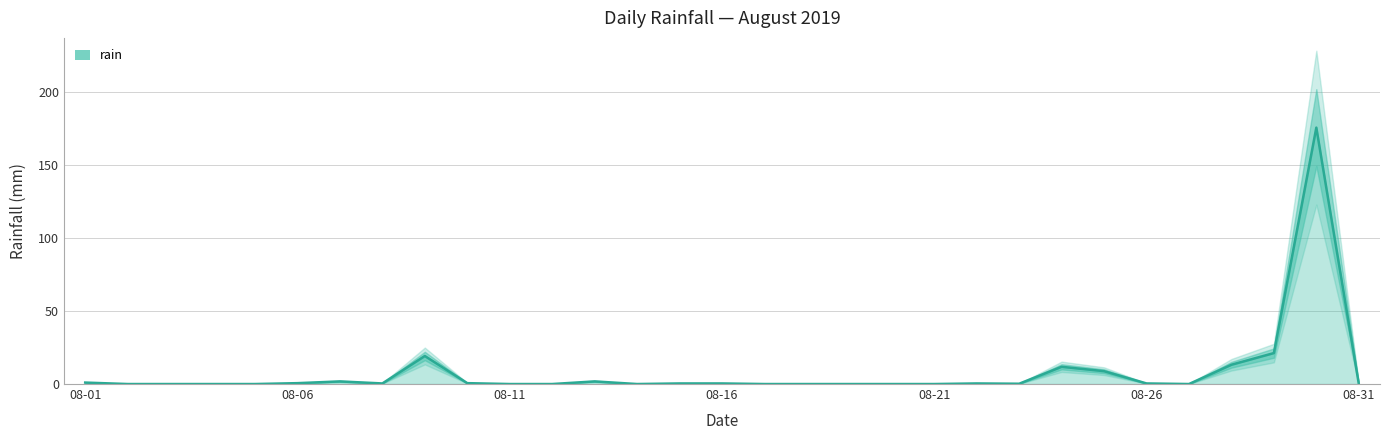

At which category does the data reach its first local valley?

7